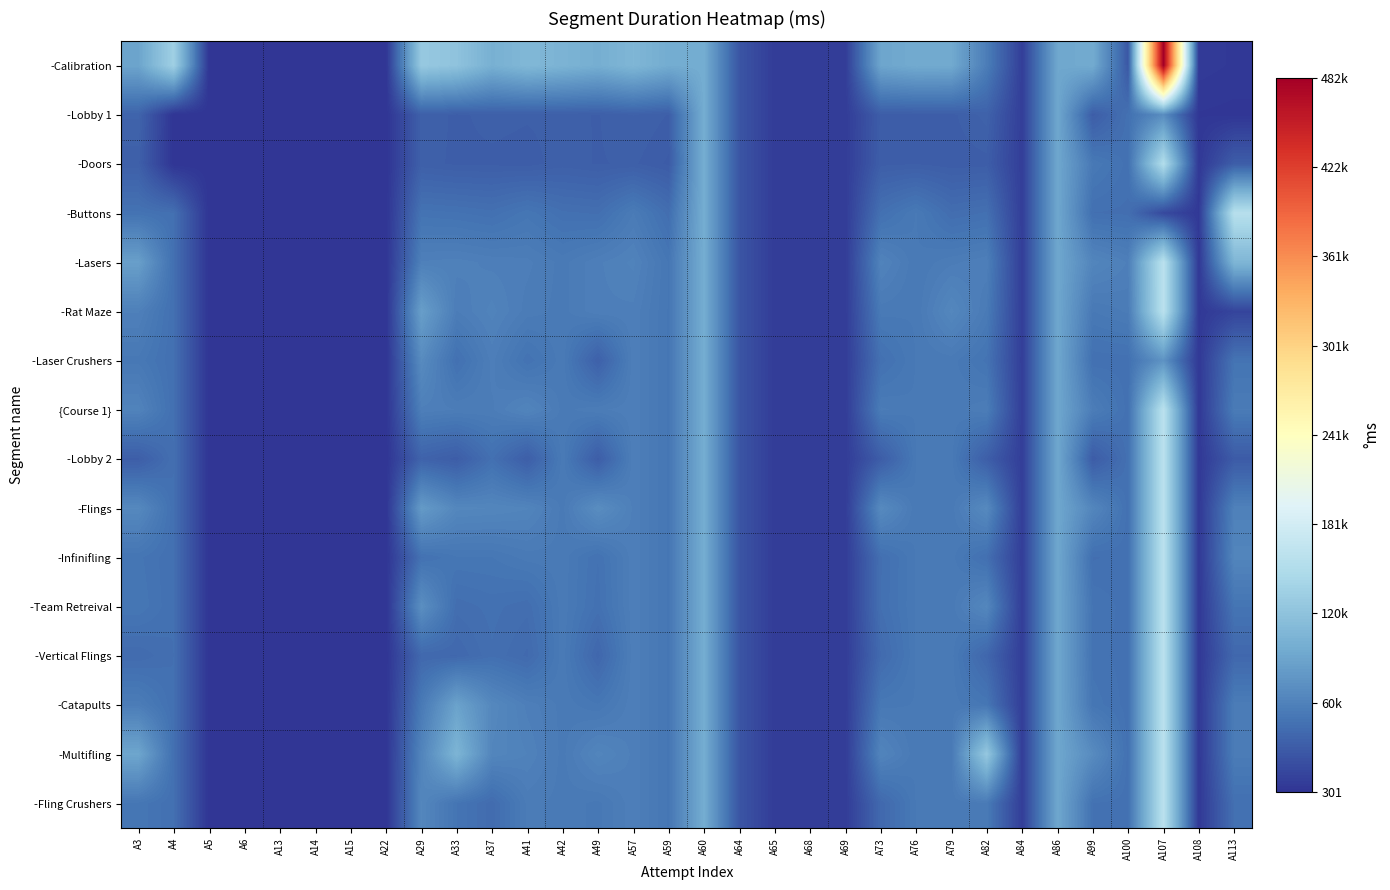

Count the number of categories in the chart.

32